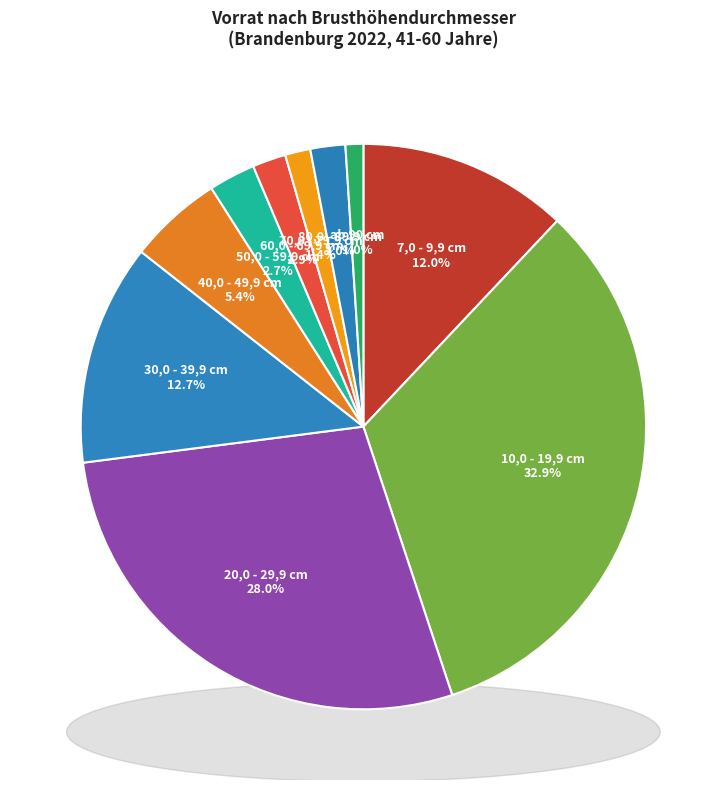

Count the number of slices in the pie.

10